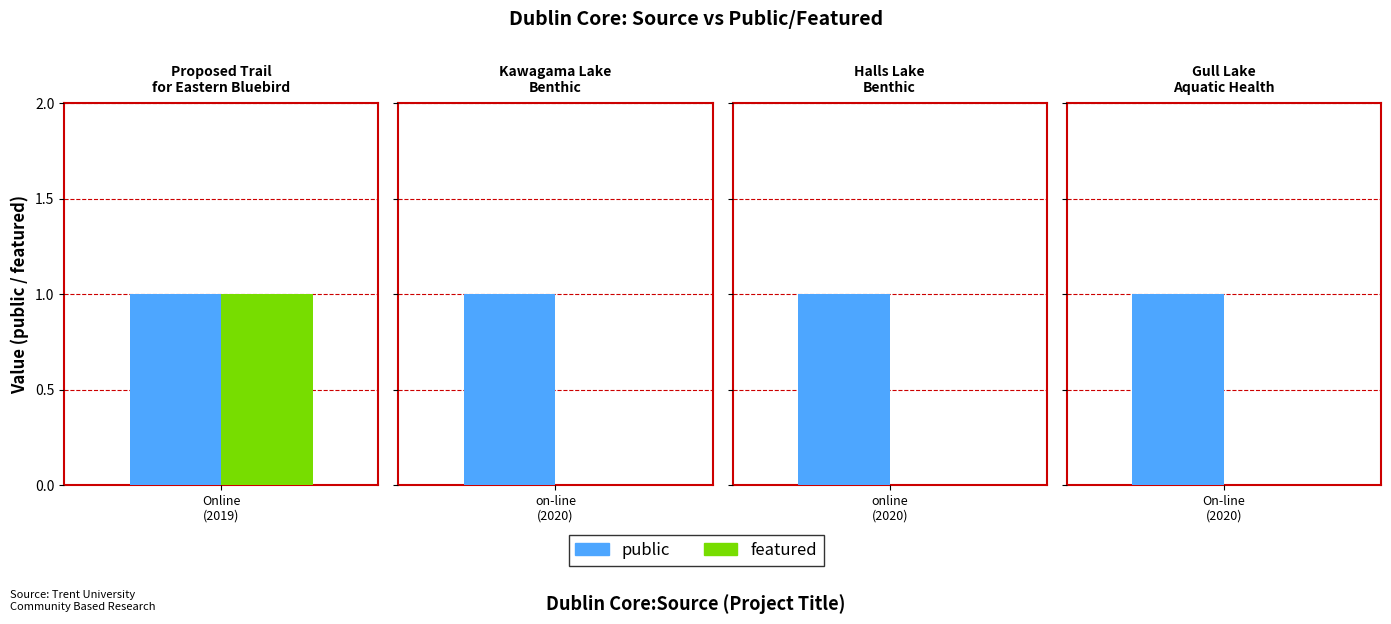

Reading left to right, extract all data points from this chart.

public: 1	1	1	1
featured: 1	0	0	0